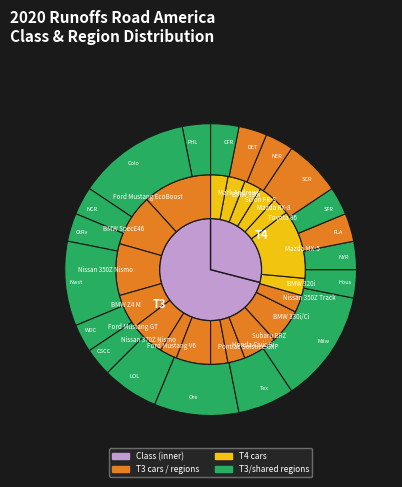

Combined, what portion of the pie is T3 and T4?

100.0%